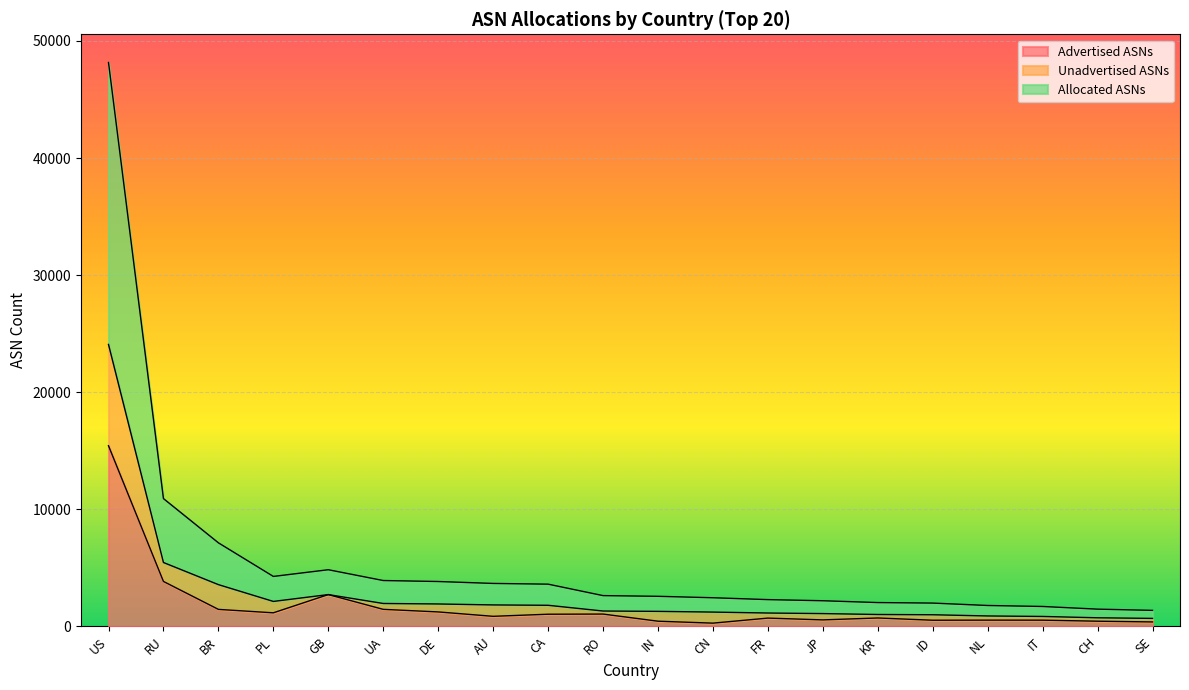

What is the sum of all Allocated ASNs values?

112880